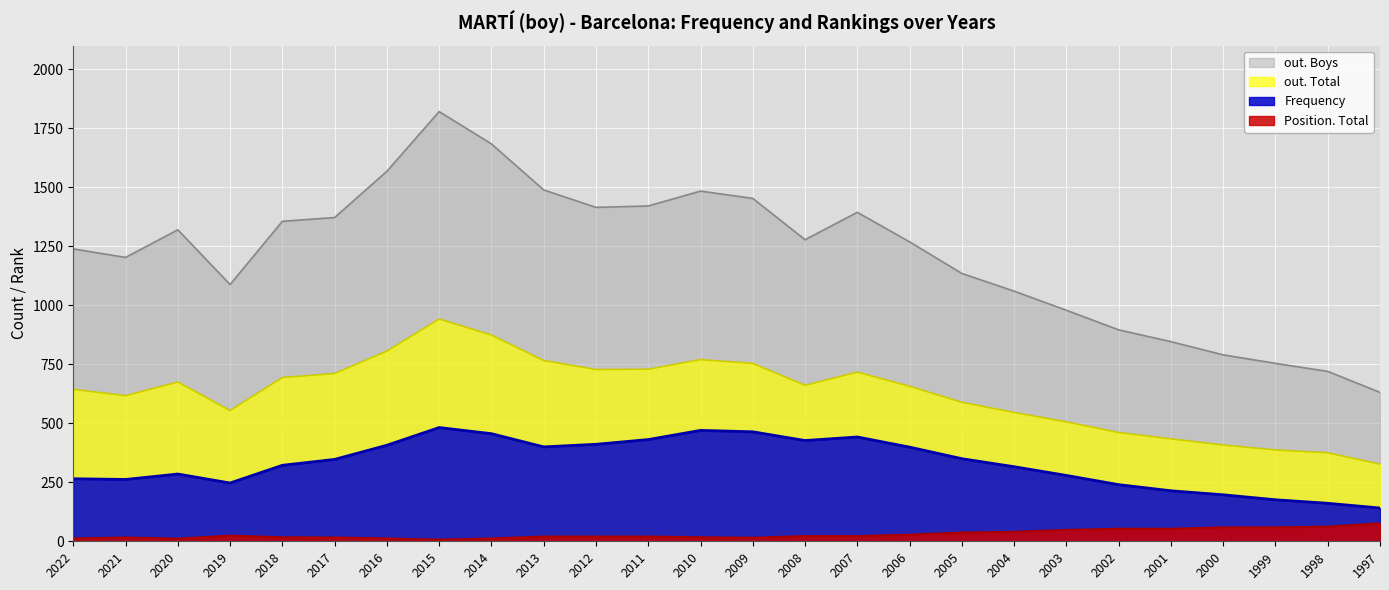

What are all the series names shown in the legend?

out. Boys, out. Total, Frequency, Position. Total